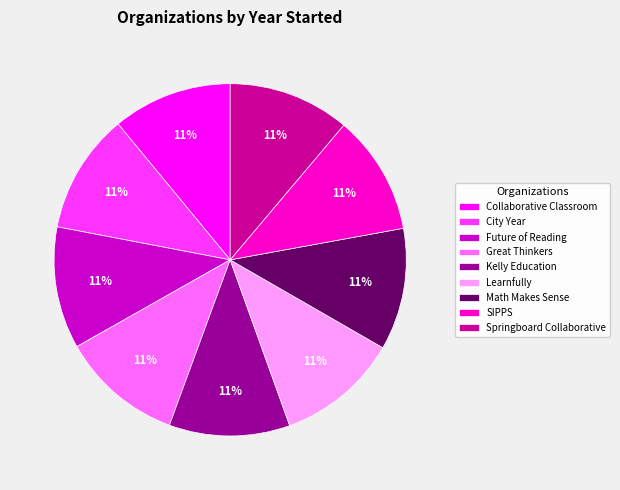

Combined, do Math Makes Sense and SIPPS account for over 50%?

No